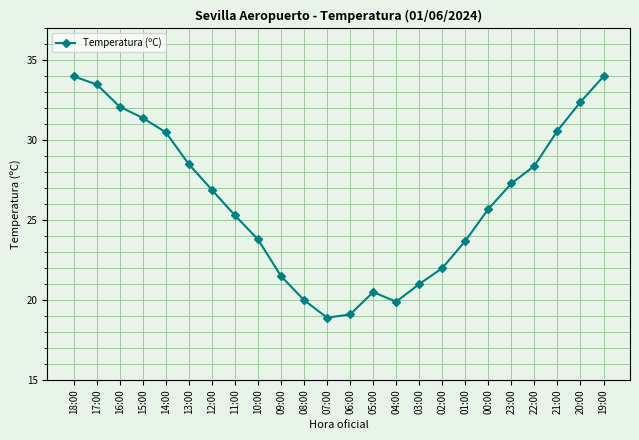

What is the minimum value shown in the chart?

18.9